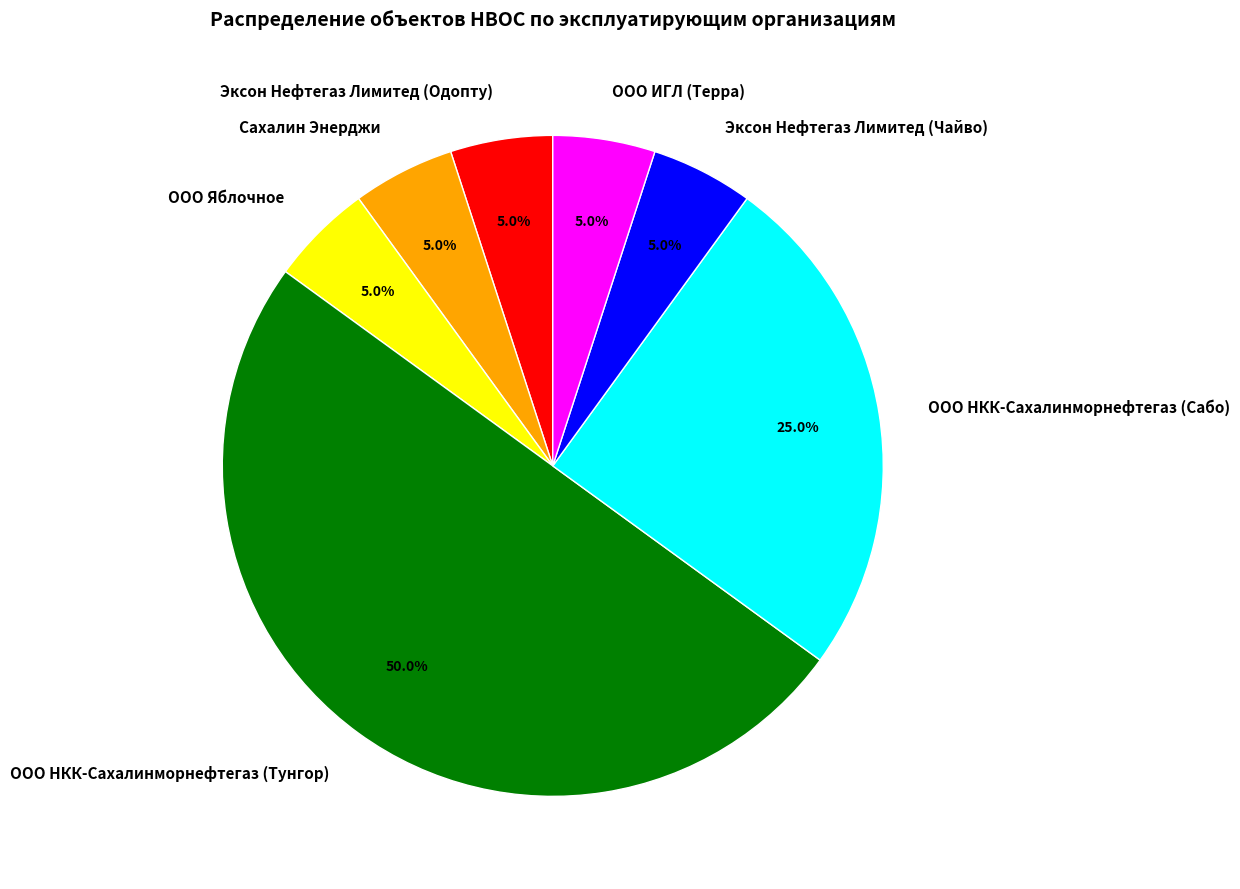

Count the number of slices in the pie.

7